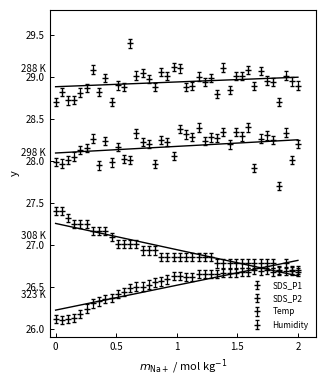

What is the sum of all Humidity values?

1060.7